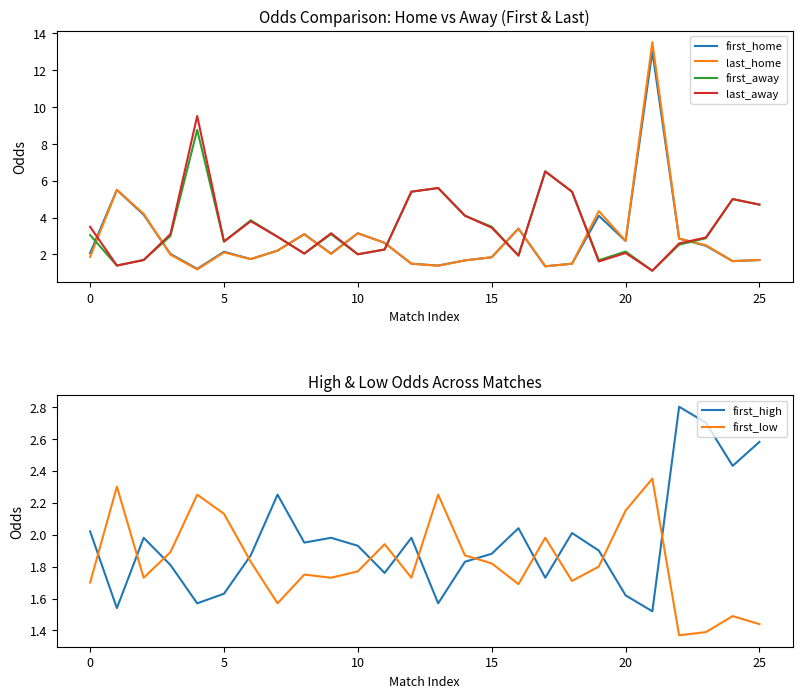

Which category has the lowest value in the first_away series?

21